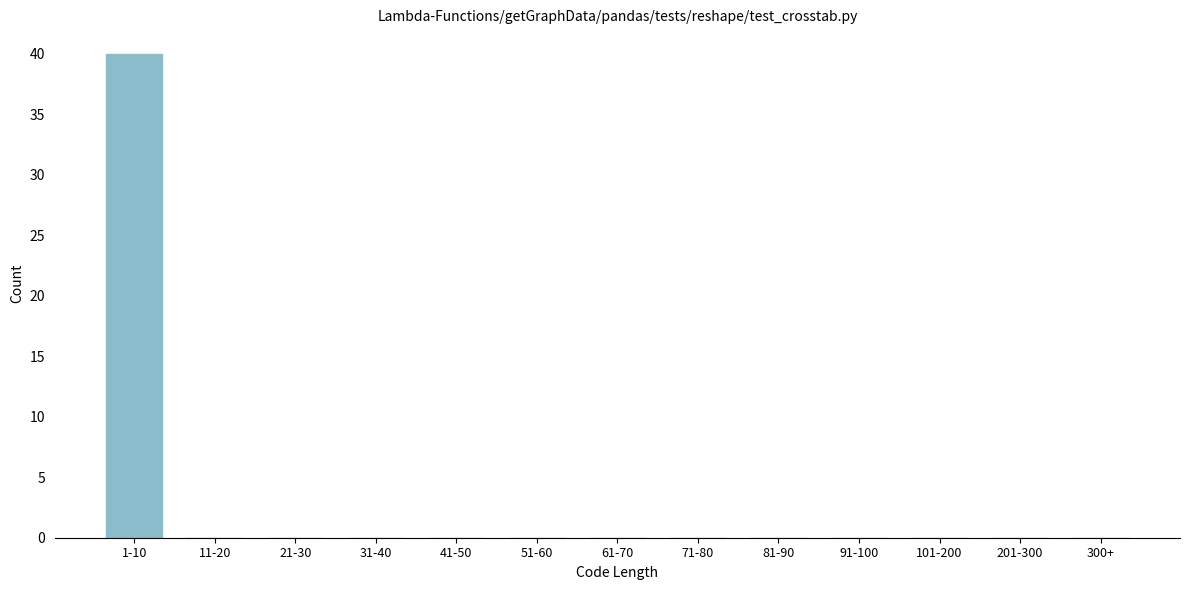

Reading left to right, what are all the values shown in this chart?

1-10=40	11-20=0	21-30=0	31-40=0	41-50=0	51-60=0	61-70=0	71-80=0	81-90=0	91-100=0	101-200=0	201-300=0	300+=0